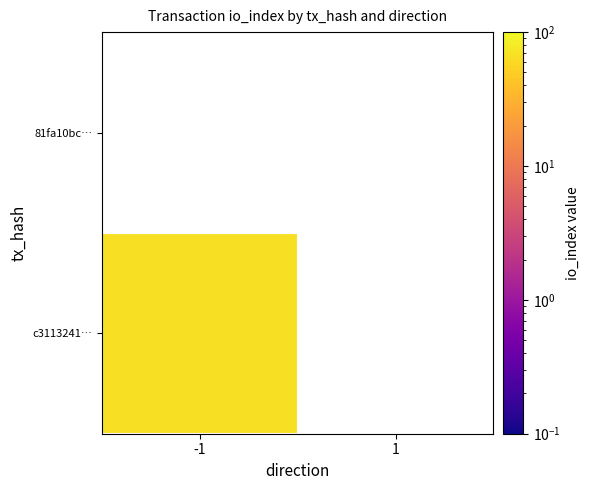

Rank the series by their average value, from lowest to highest.

81fa10bc002e57be400d31f924f18f55ebfcede, c31132413066d736f5b6eee4f4bafa44ac5f079